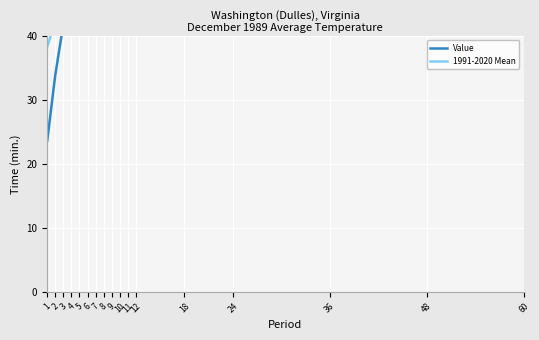

True or false: Value and 1991-2020 Mean cross at least once.

False